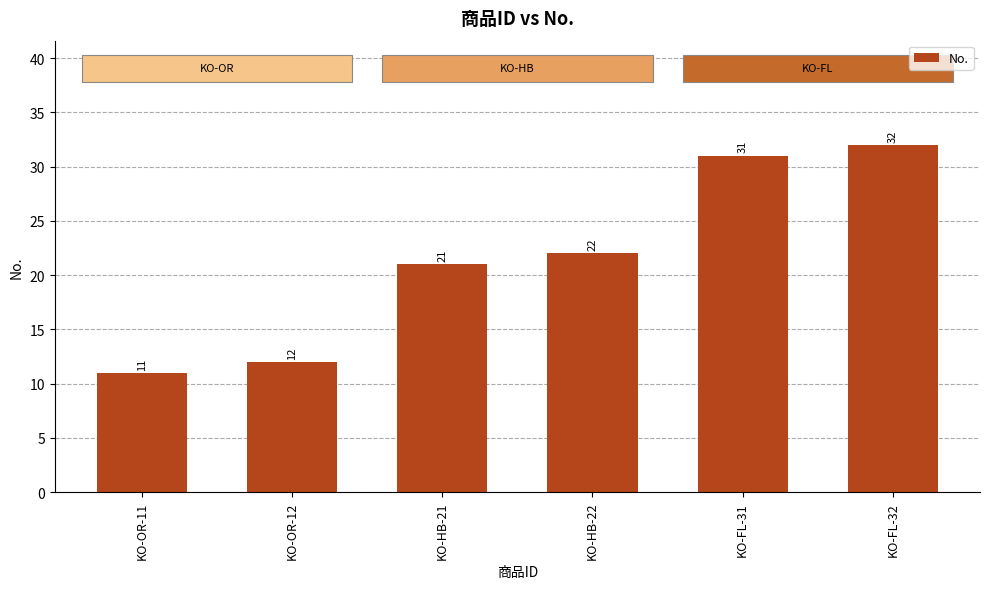

At which category does the chart reach its minimum across all series?

KO-OR-11